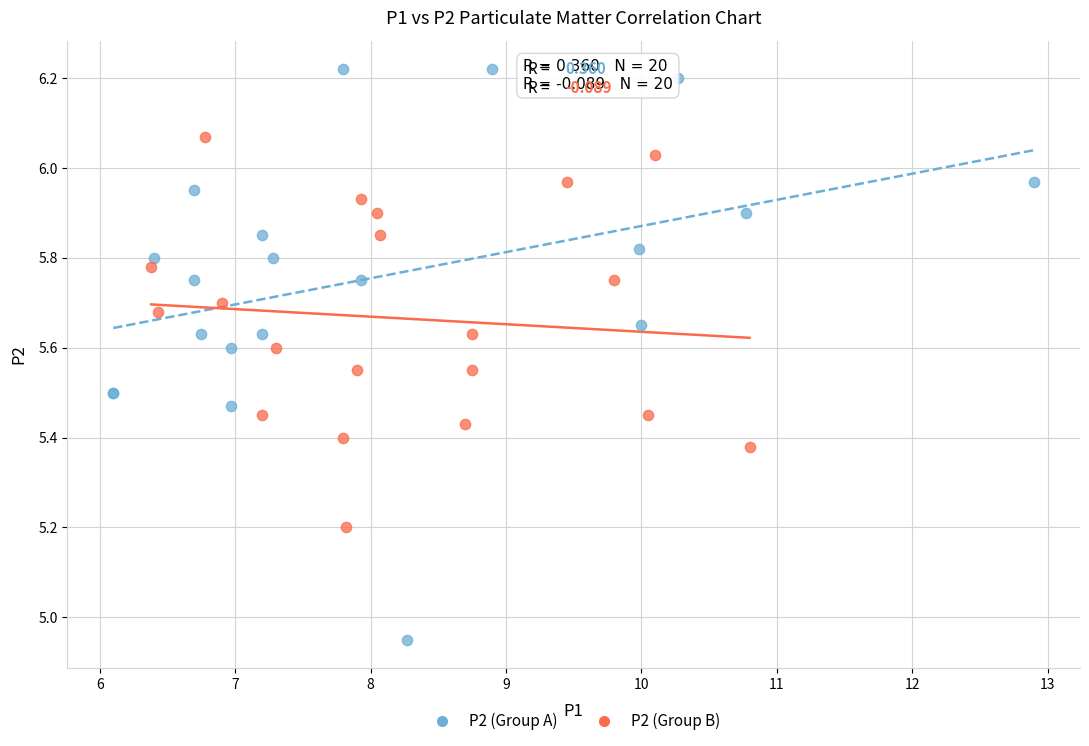

Which series reaches the minimum Y coordinate?

P2 (Group A)